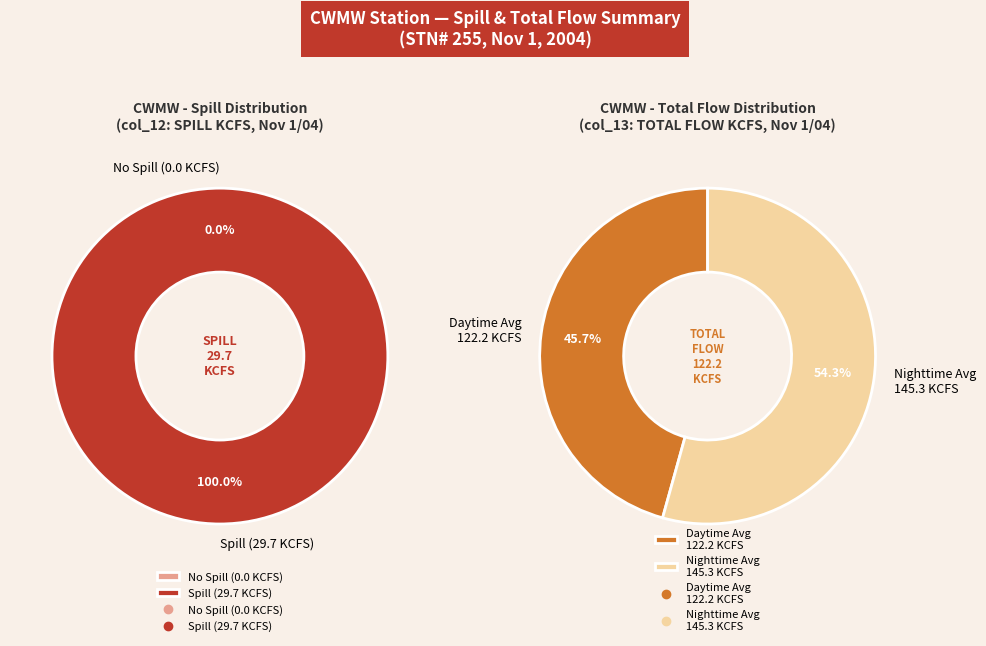

The HR 1 slice represents 9% of the pie. True or false?

False